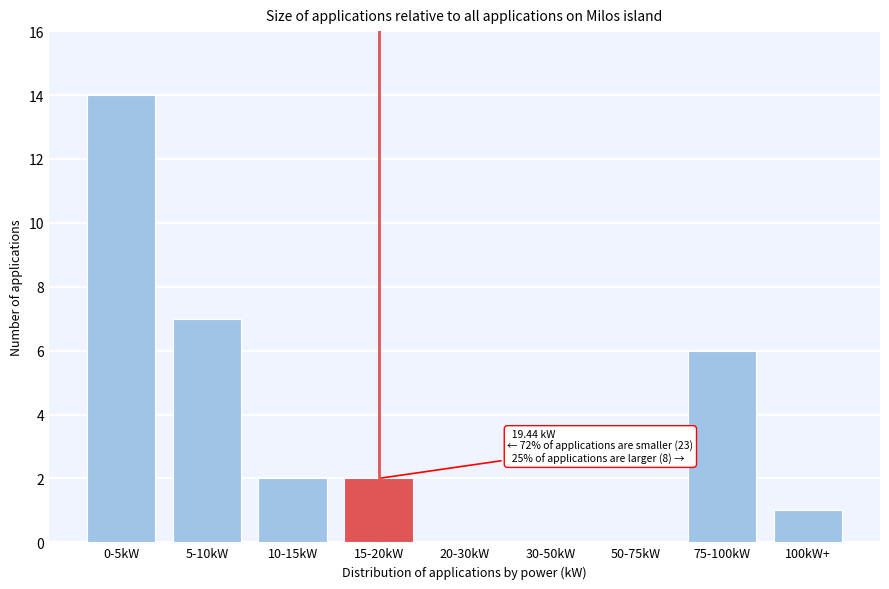

Reading left to right, what are all the values shown in this chart?

0-5kW=14	5-10kW=7	10-15kW=2	15-20kW=2	20-30kW=0	30-50kW=0	50-75kW=0	75-100kW=6	100kW+=1